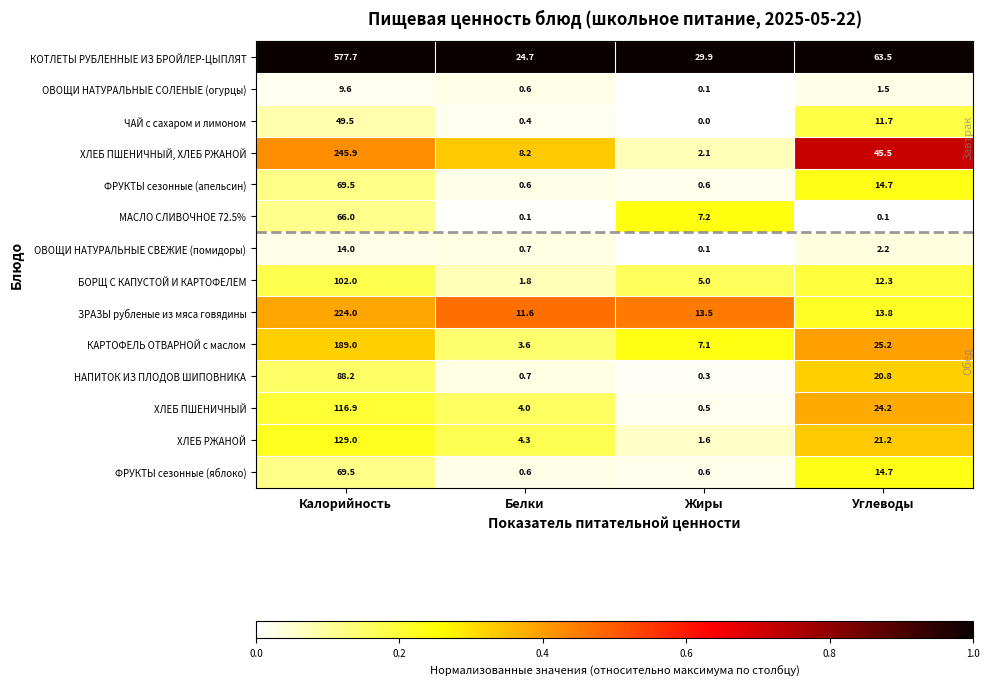

Rank the categories by КАРТОФЕЛЬ ОТВАРНОЙ с маслом value from lowest to highest.

Белки, Жиры, Углеводы, Калорийность